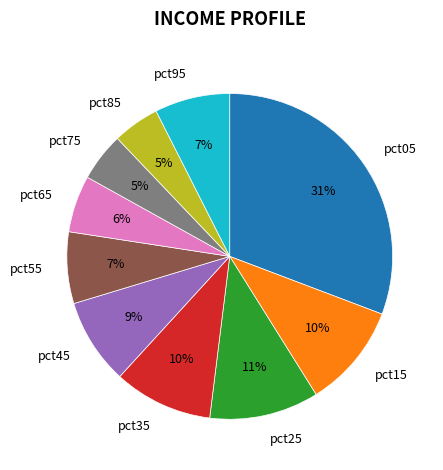

Combined, do pct15 and pct35 account for over 50%?

No